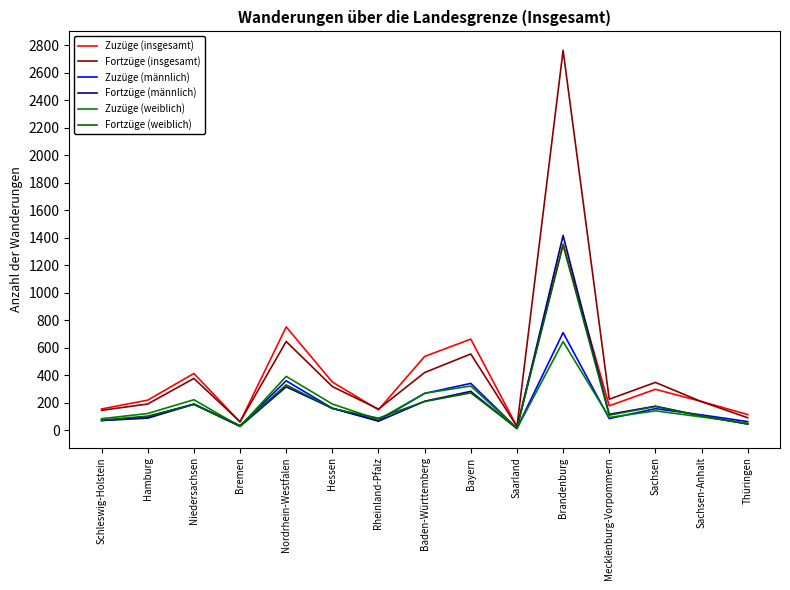

Where is Zuzüge (weiblich) nearest to the value 329?

Bayern